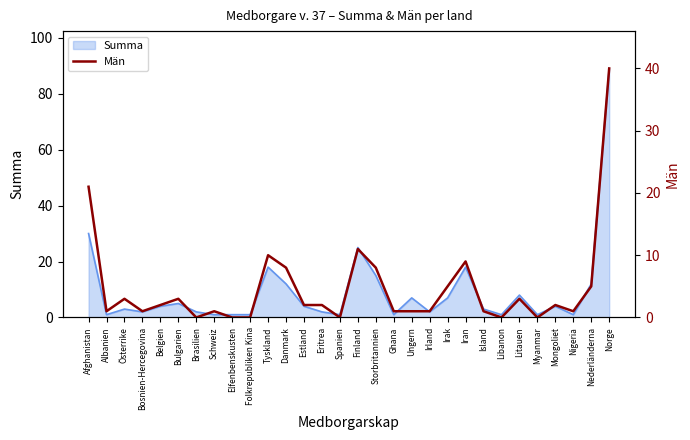

How many values are below 2?

14